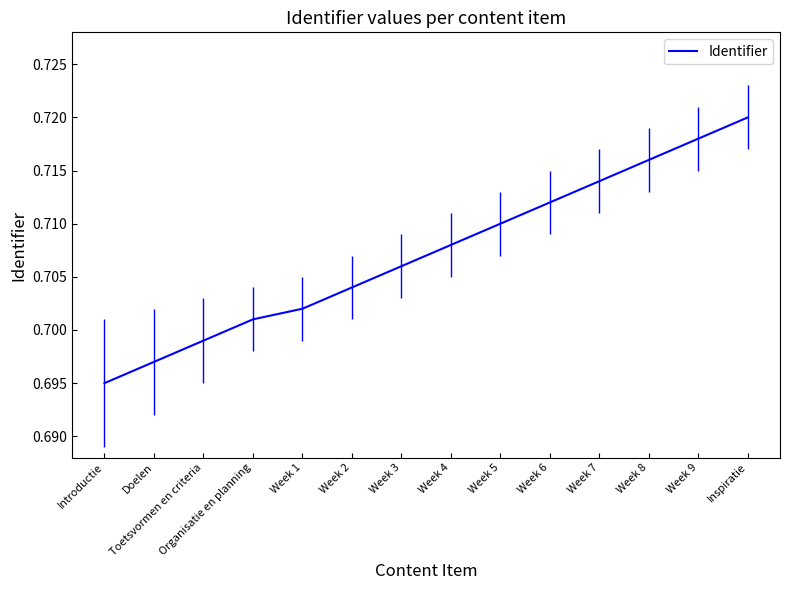

Does the chart display data point markers on the line(s)?

No